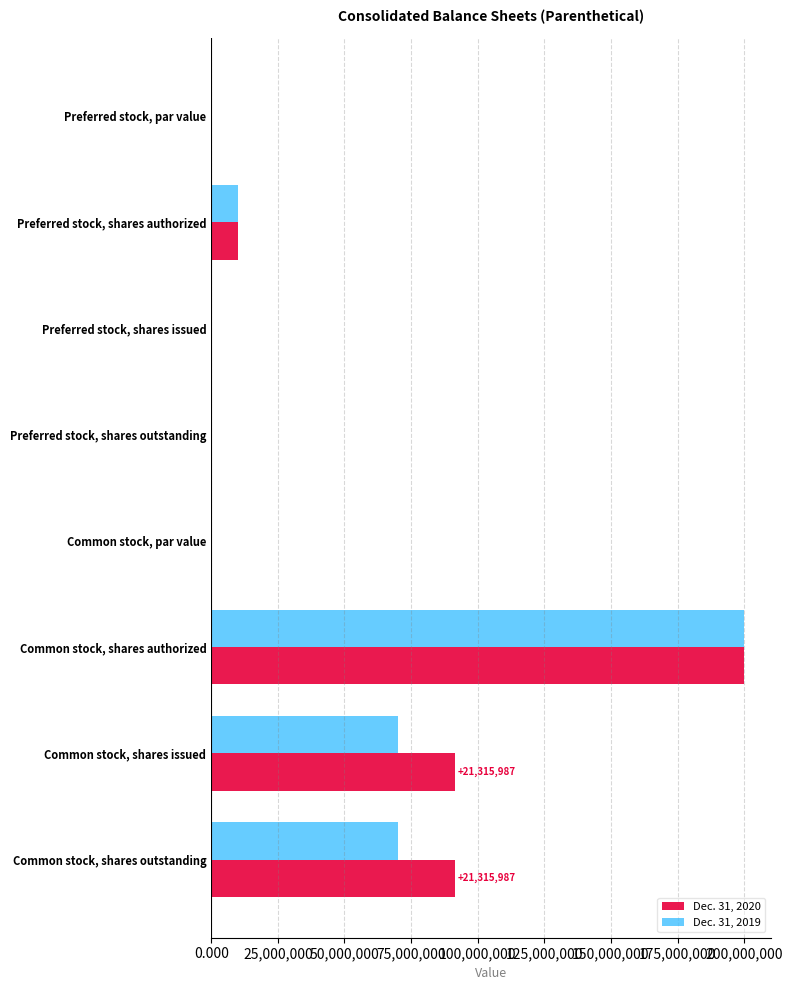

What are all the series names shown in the legend?

Dec. 31, 2020, Dec. 31, 2019